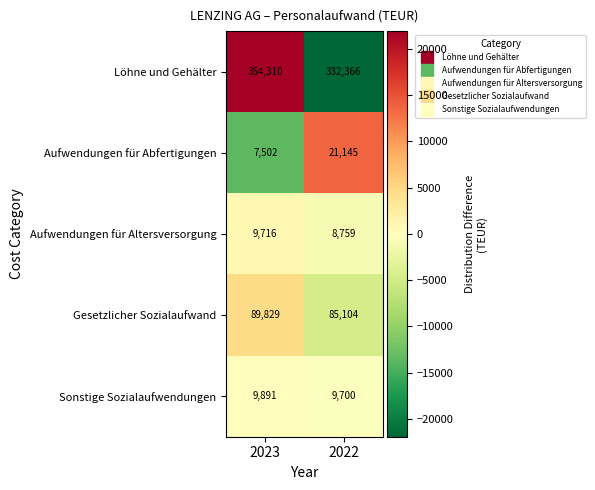

What is the average value of the Löhne und Gehälter series?

343338